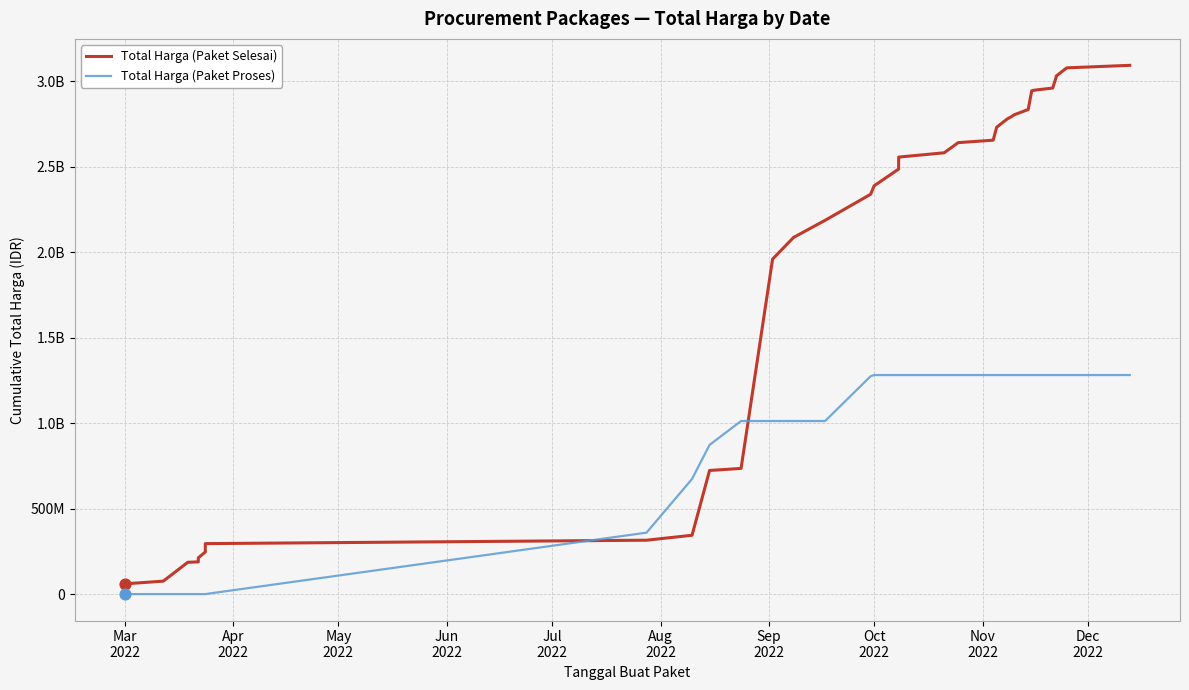

What are all the series names shown in the legend?

Total Harga (Paket Selesai), Total Harga (Paket Proses)